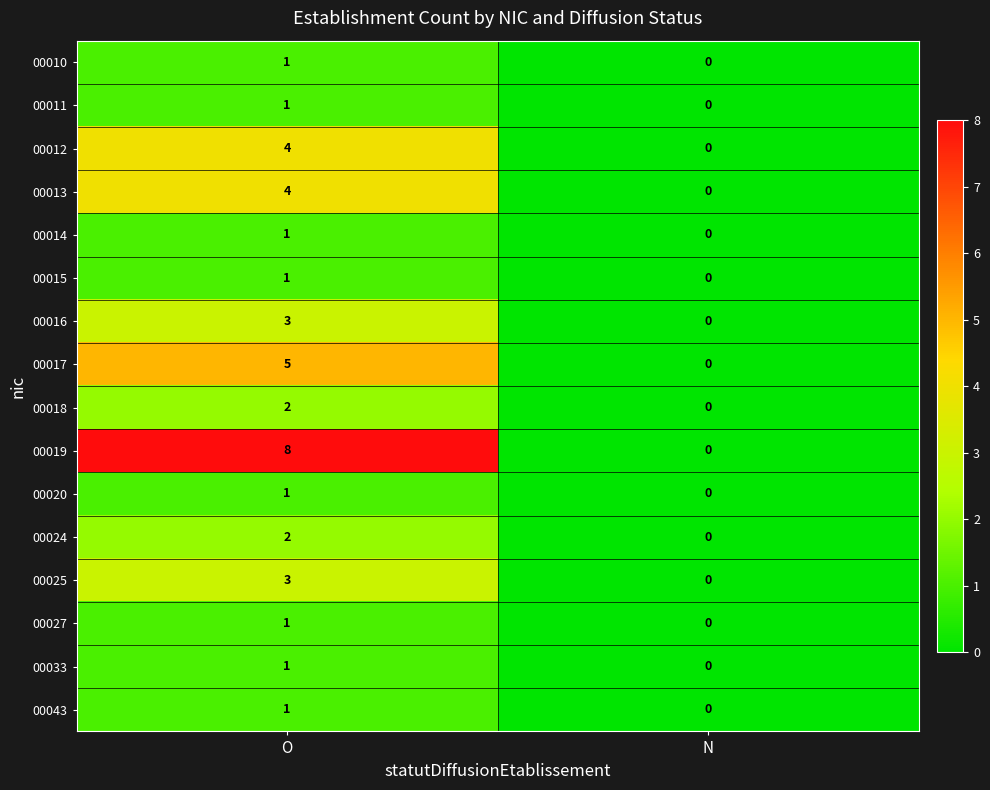

What is the difference between the highest and lowest values at O?

7